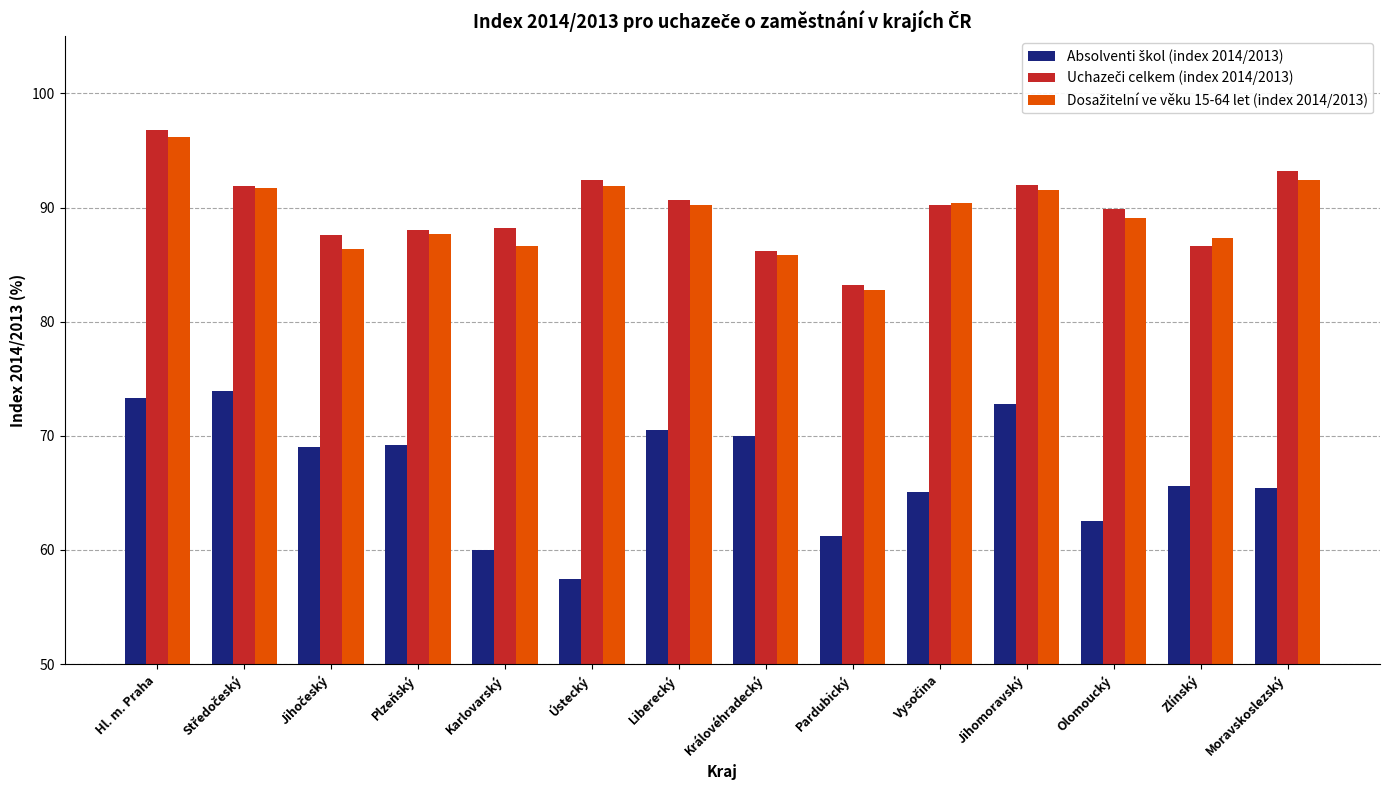

Count the number of categories in the chart.

14